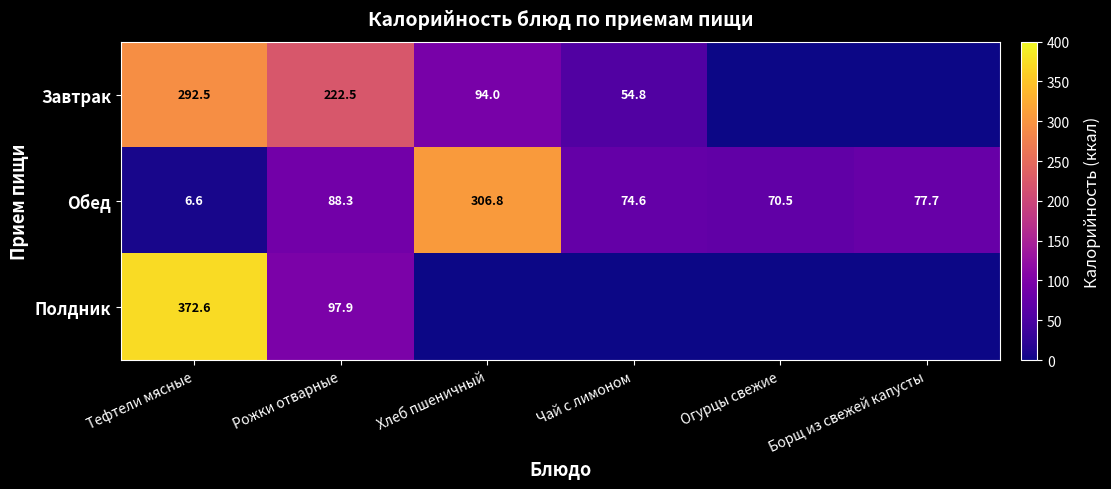

What is the average value of the Обед series?

104.1